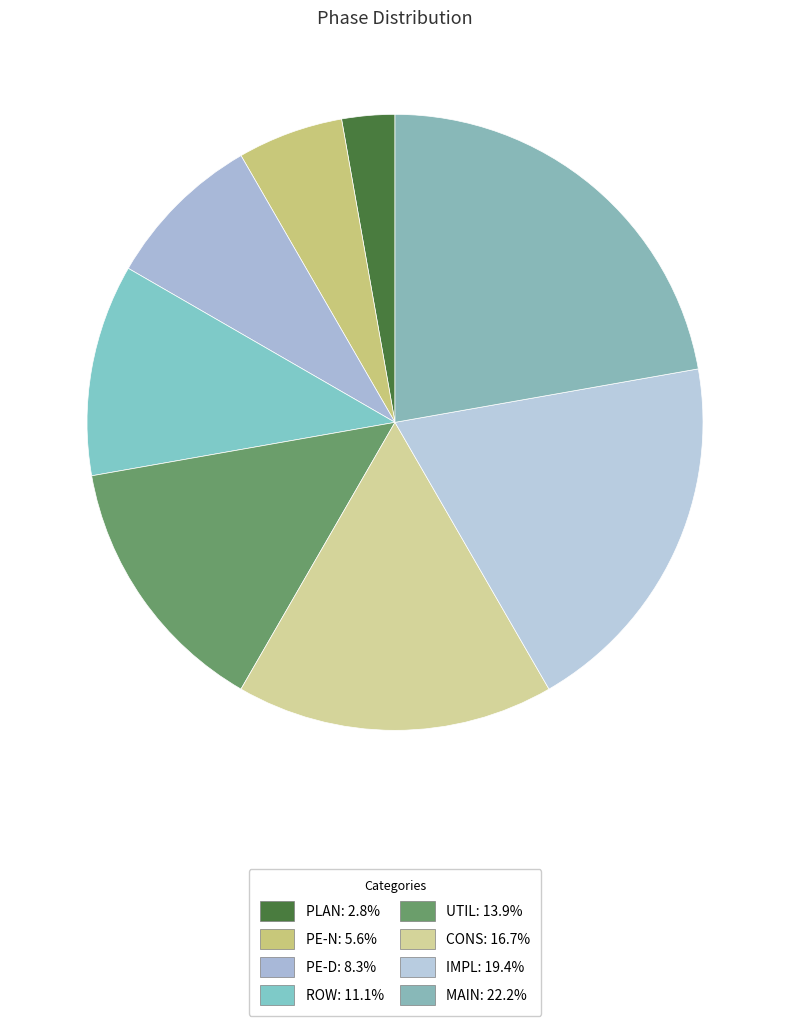

The IMPL slice represents 28% of the pie. True or false?

False